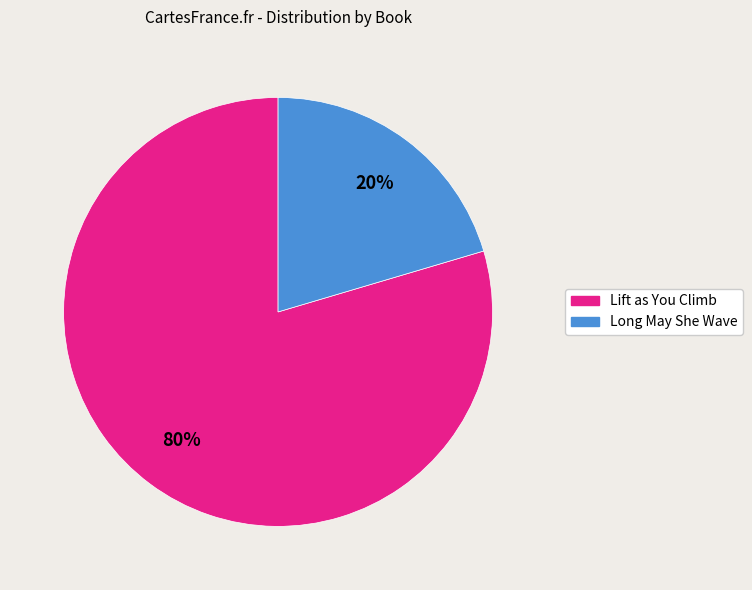

To the nearest percent, what percentage of the pie is Long May She Wave?

20%